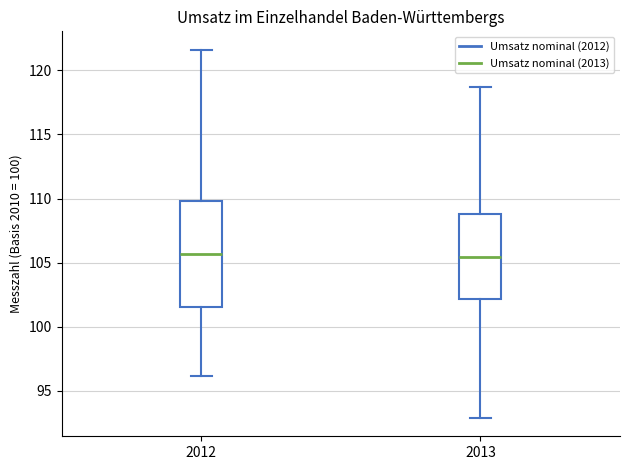

Reading left to right, read every box against the y-axis: the position of its median line, the range the box covers, and the ends of its whiskers. The values are not printed on the chart, so give them approximately, as read against the axis.

2012: median 105.5, box 101.5 to 110.0, whiskers 96.0 to 121.5
2013: median 105.5, box 102.0 to 109.0, whiskers 93.0 to 118.5